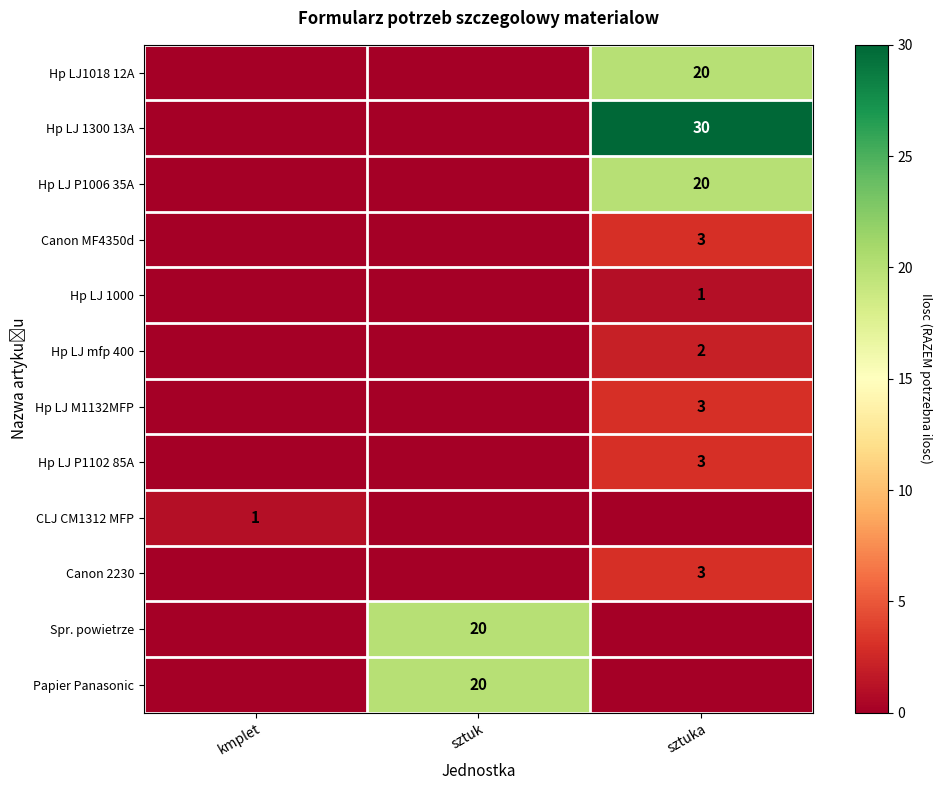

Read the row_3 value at sztuka.

3